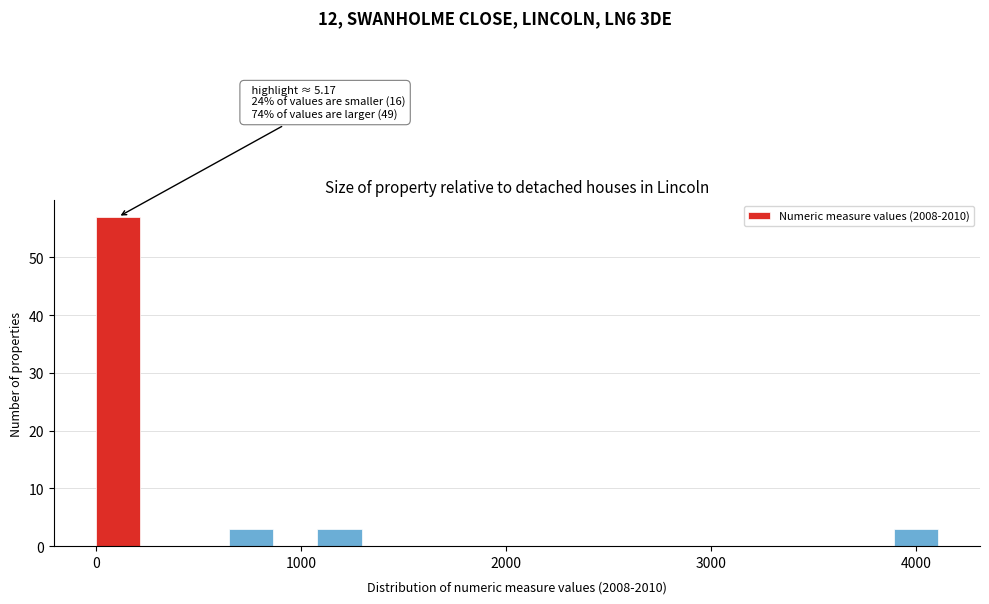

Read against the x-axis, roughly where is the centre of the tallest bar?

100